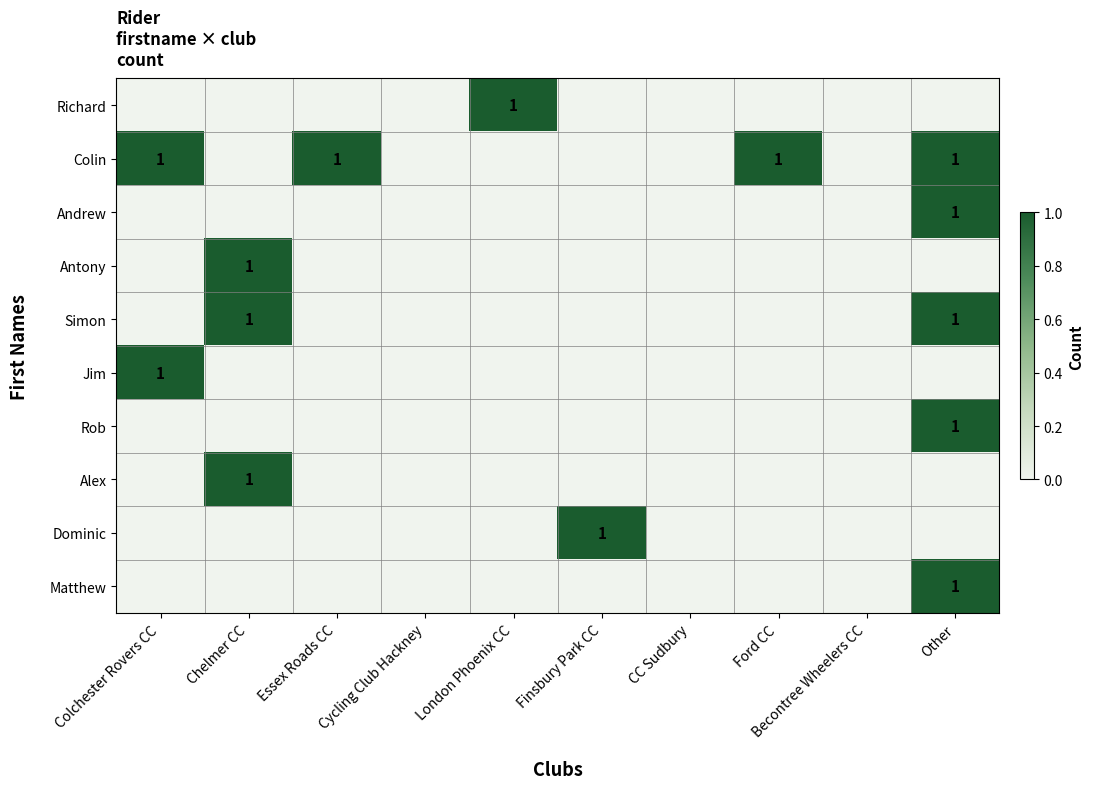

The value of Antony at Chelmer CC is 0. True or false?

False